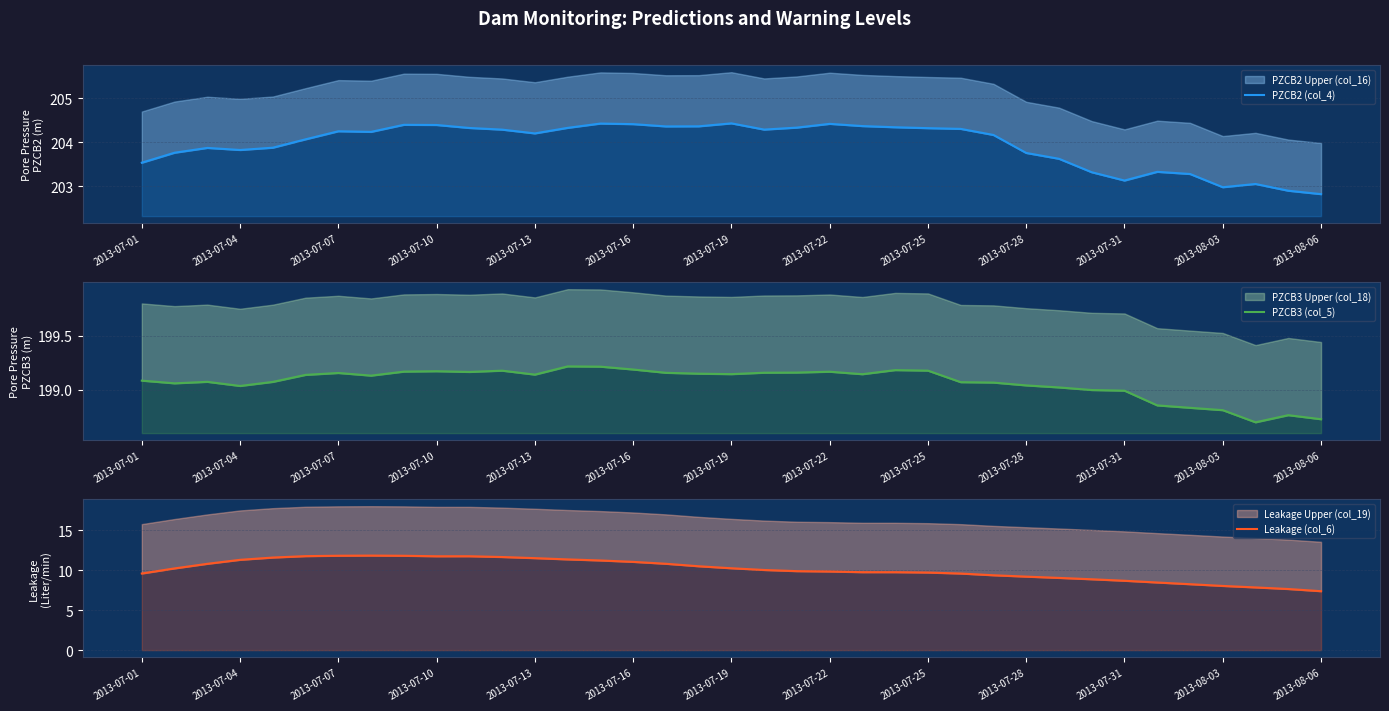

Where does the PZCB3 (col_5) series first go above 199?

2013-07-01